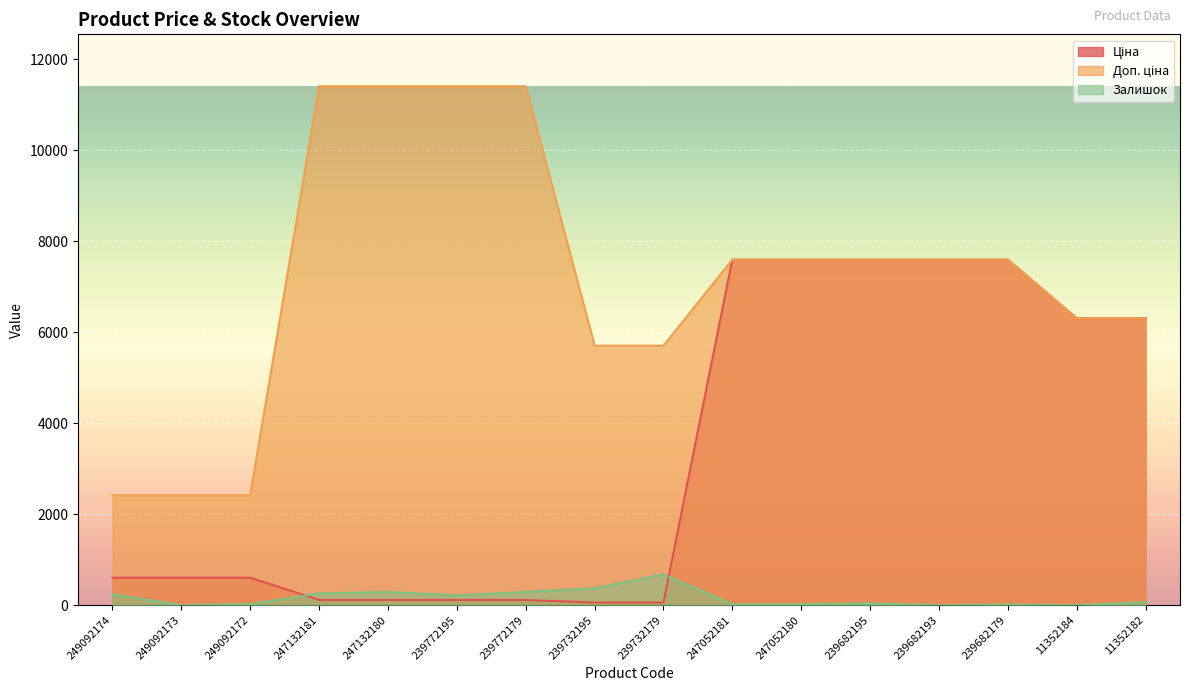

Rank the series at 239682179 from highest to lowest value.

Ціна, Доп. ціна, Залишок